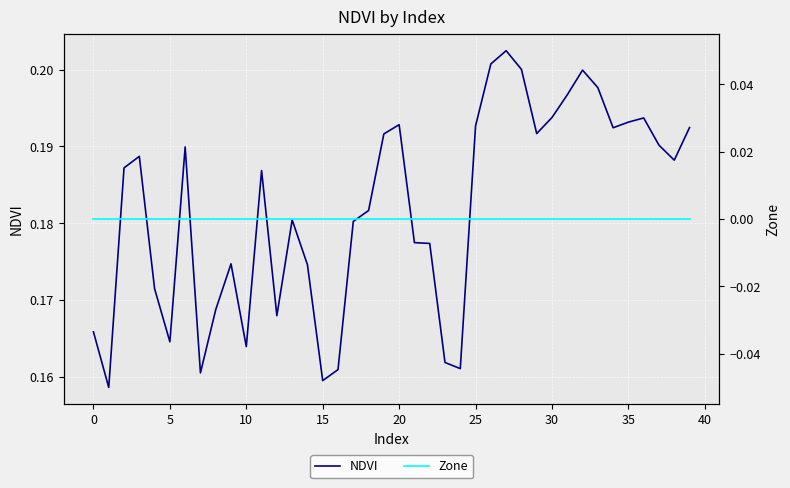

True or false: NDVI has a value of 0.1 at 30.

False